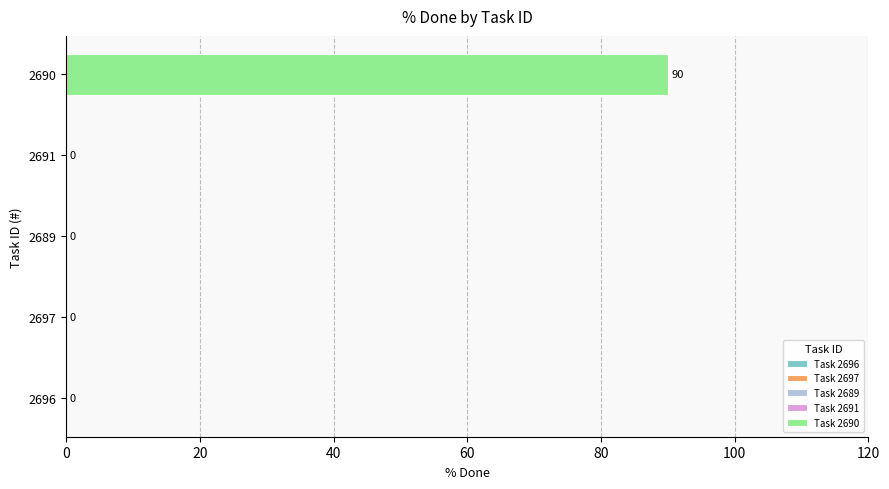

Between 2691 and 2689, which is larger?

2691